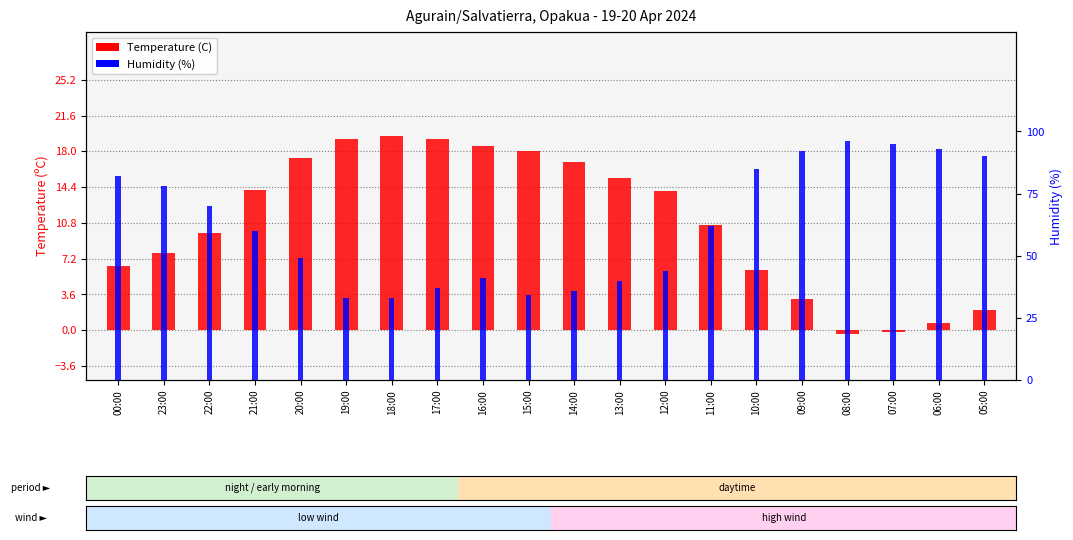

Is it true that Humidity (%) equals 11.5 at 13:00?

False